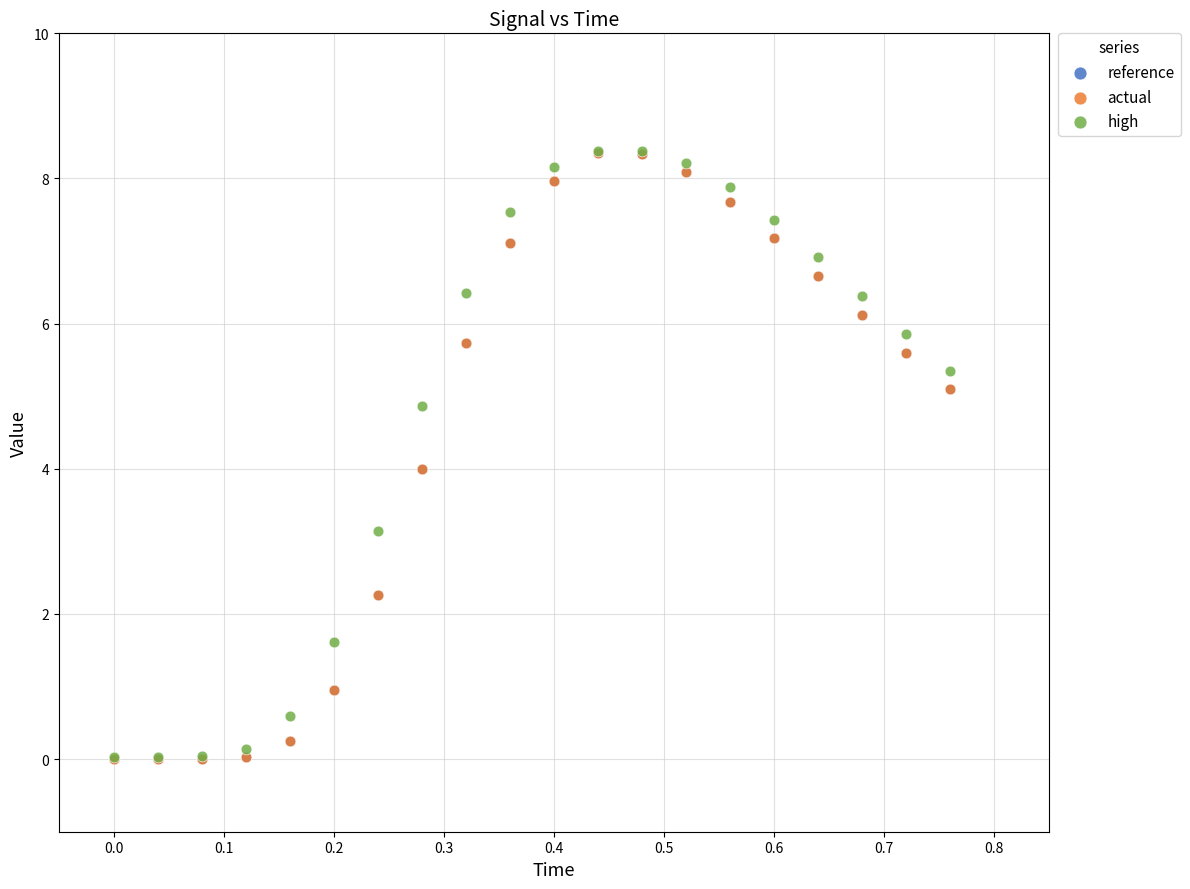

What are all the series names shown in the legend?

reference, actual, high